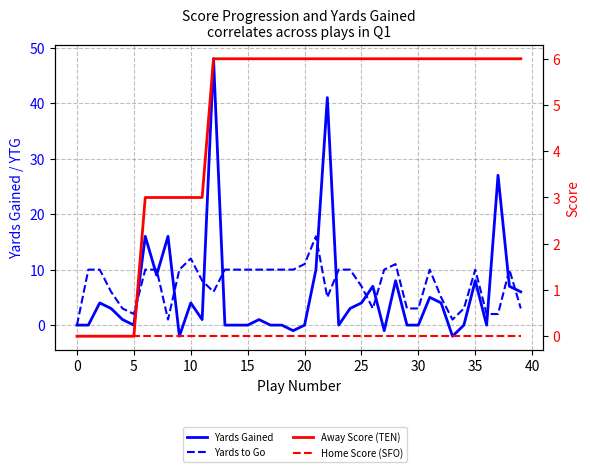

What is the difference between the highest and lowest values at 40?

12